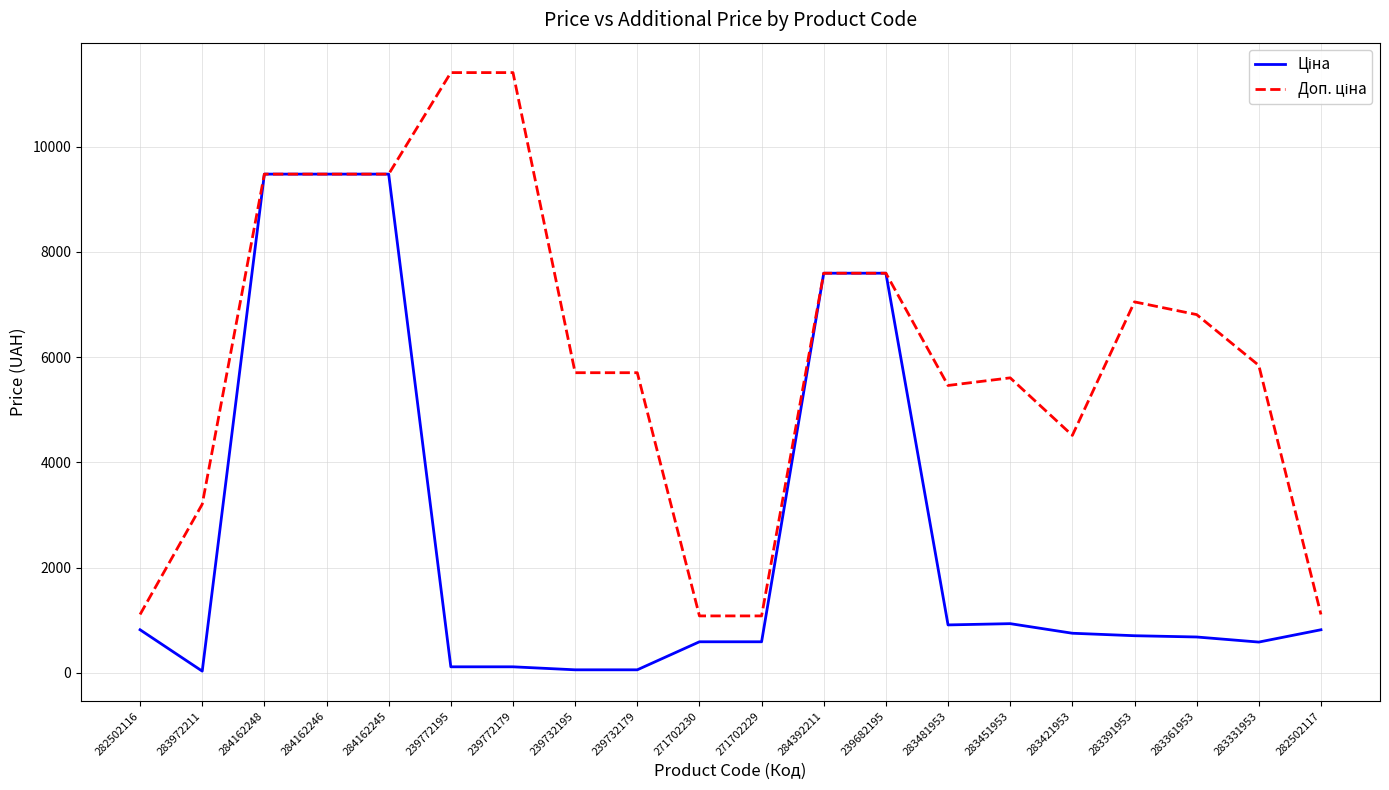

What is the total value across all series at 271702230?

1671.6